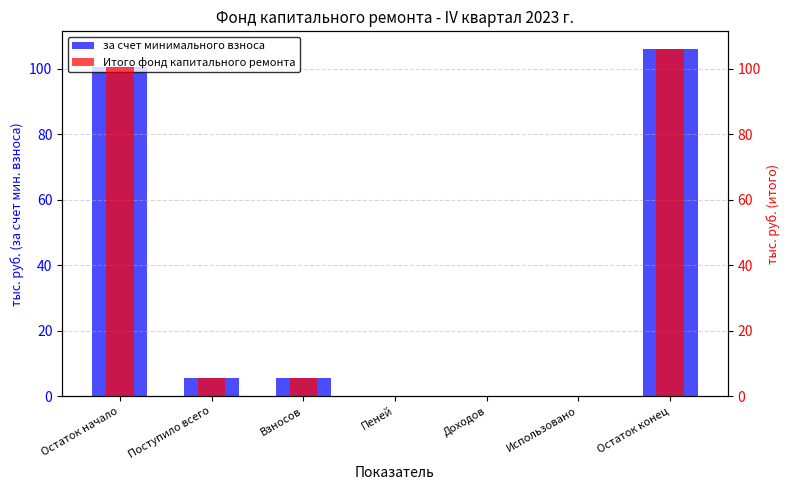

What is the approximate value of Итого фонд капитального ремонта at Поступило всего?

5.6